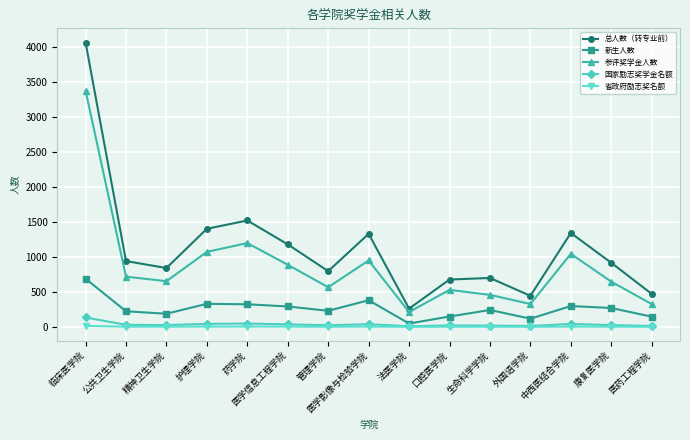

How many interior local peaks does the 总人数（转专业前） series have?

4